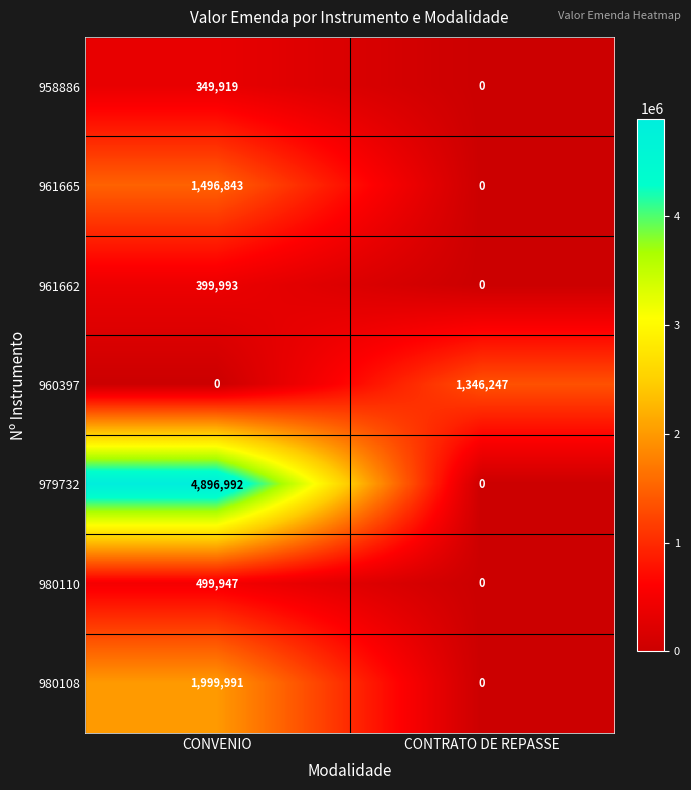

Reading right to left, extract all data points from this chart.

958886: 0	349919
961665: 0	1496843
961662: 0	399993
960397: 1346247	0
979732: 0	4896992
980110: 0	499947
980108: 0	1999991